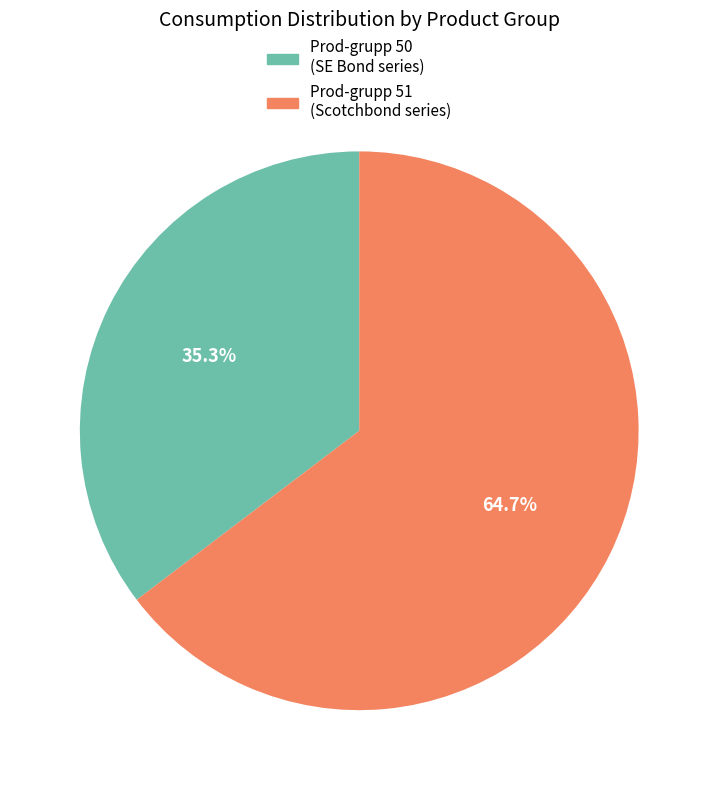

What is the smallest slice in the pie chart?

Prod-grupp 50 (SE Bond series)